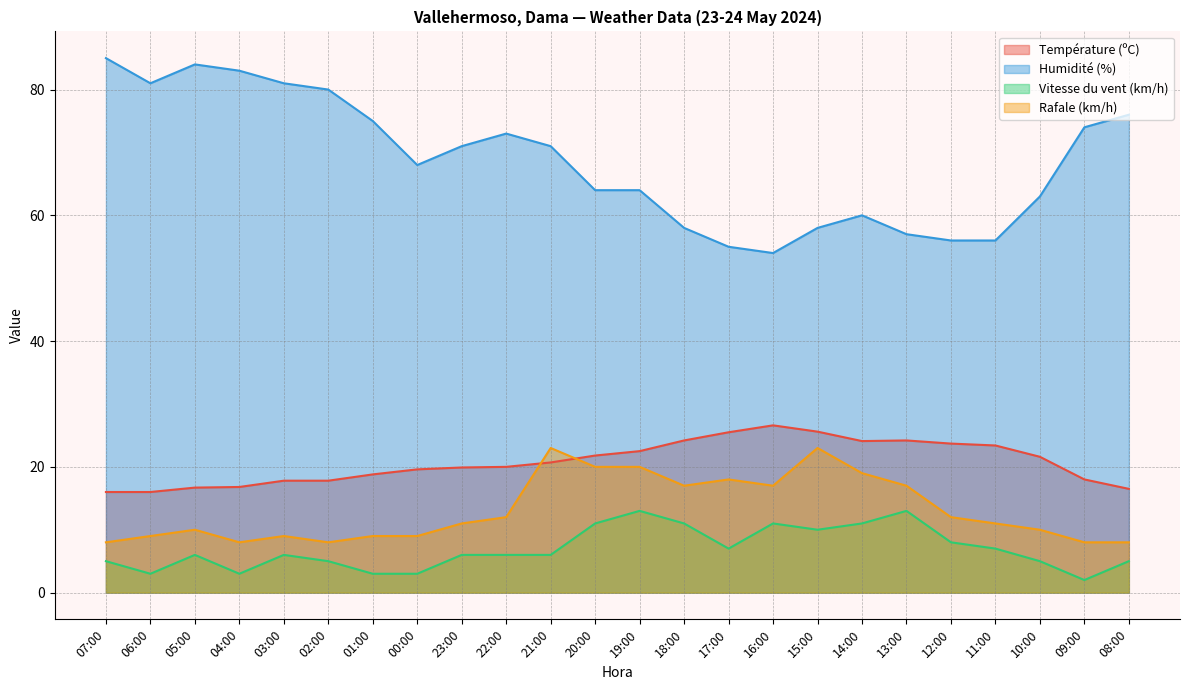

Which series has the widest spread of values?

Humidité (%)